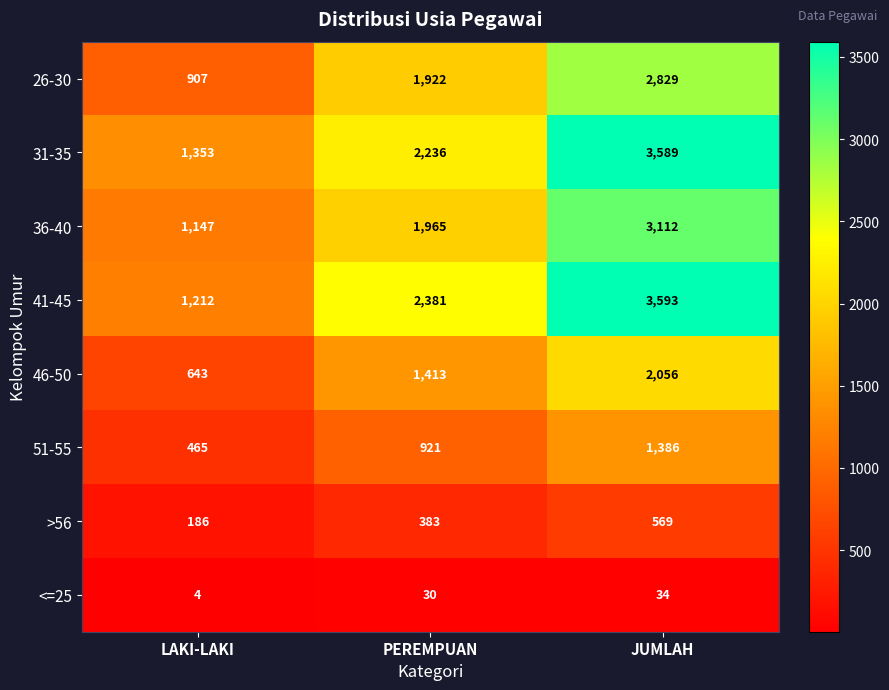

Read the 36-40 value at LAKI-LAKI.

1147